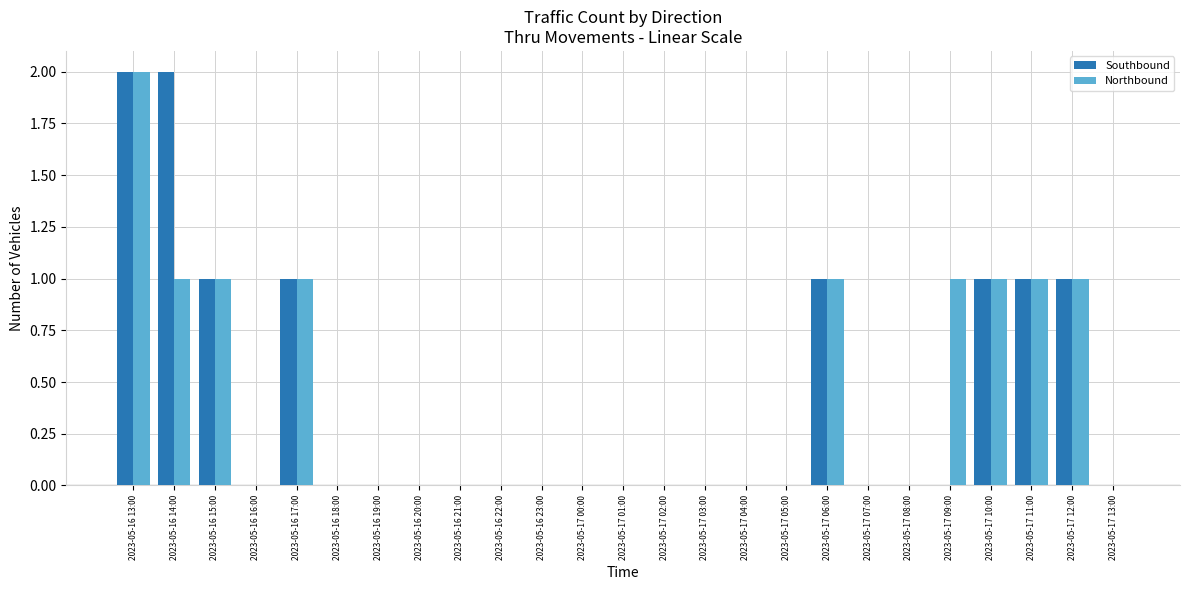

Does the chart contain stacked bars?

No